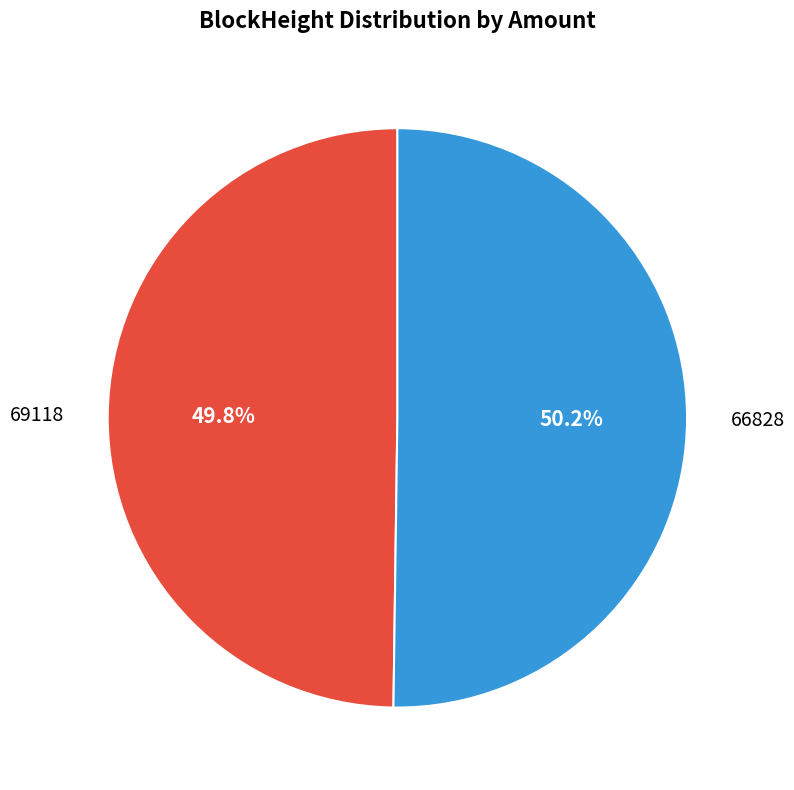

Does any single category account for the majority?

Yes